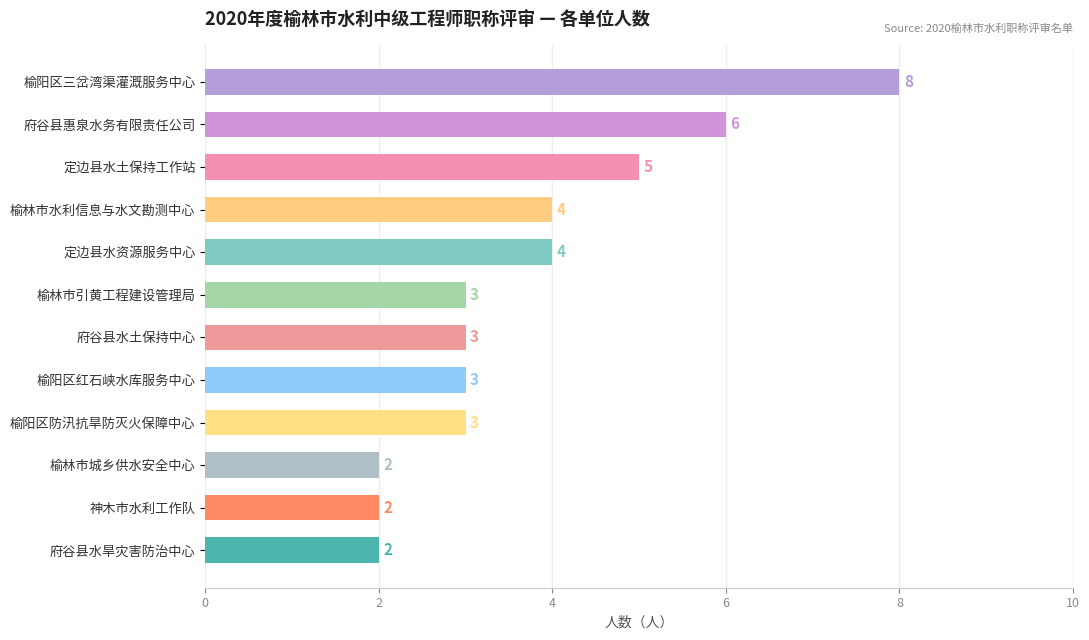

What is the label of the 8th bar from the top?

榆阳区红石峡水库服务中心